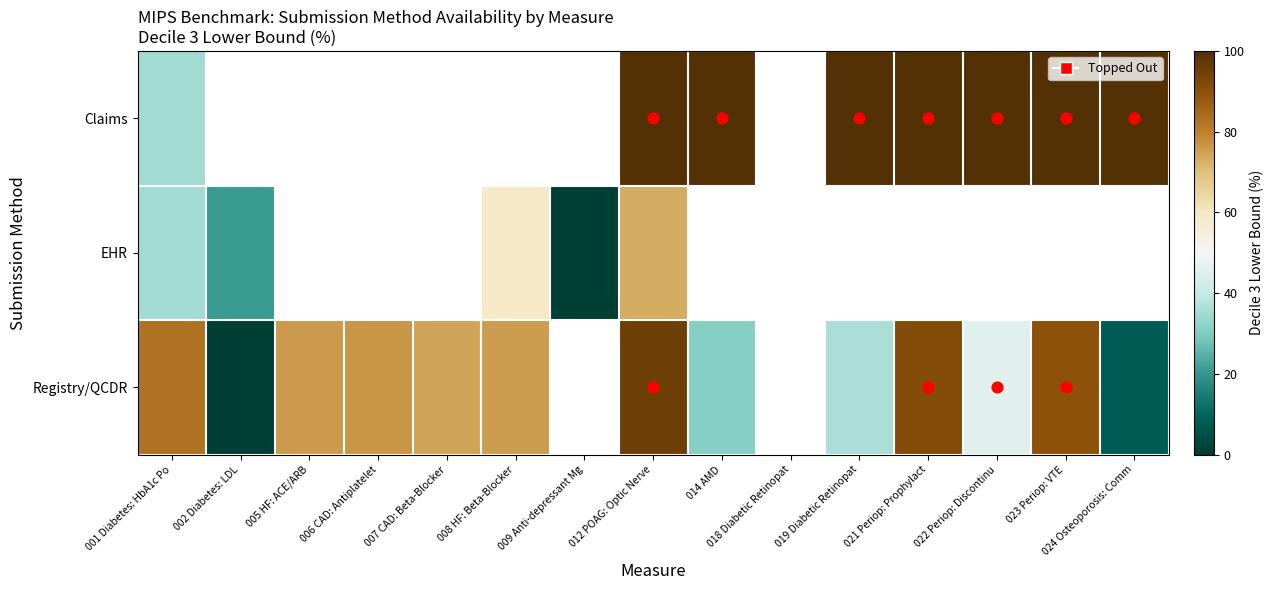

At which label does EHR first exceed 73?

012 POAG: Optic Nerve